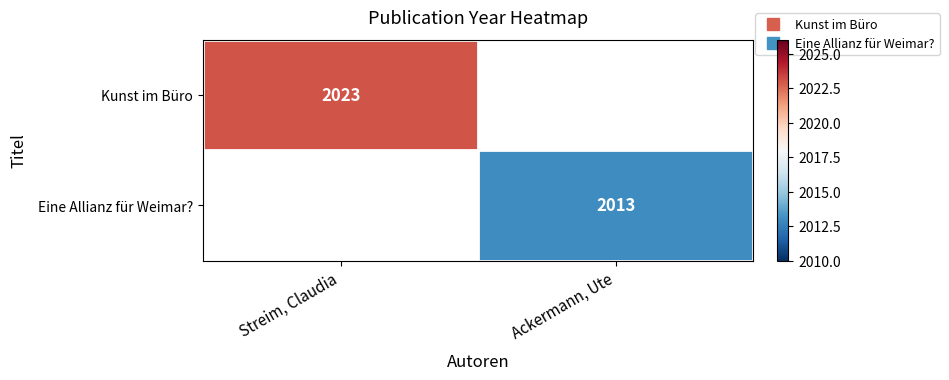

How many distinct data groups are displayed?

2